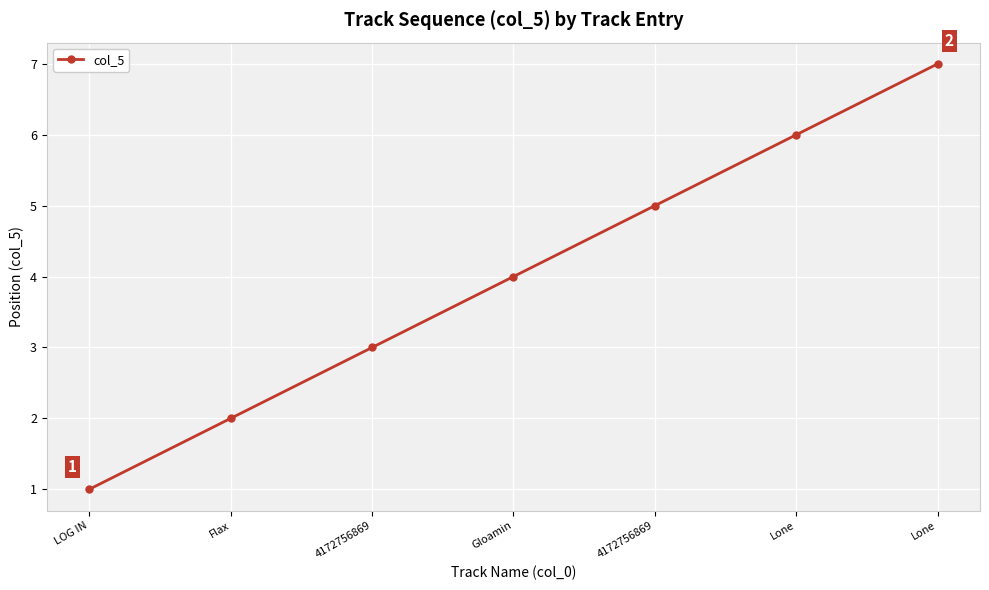

Does the chart have visible grid lines?

Yes